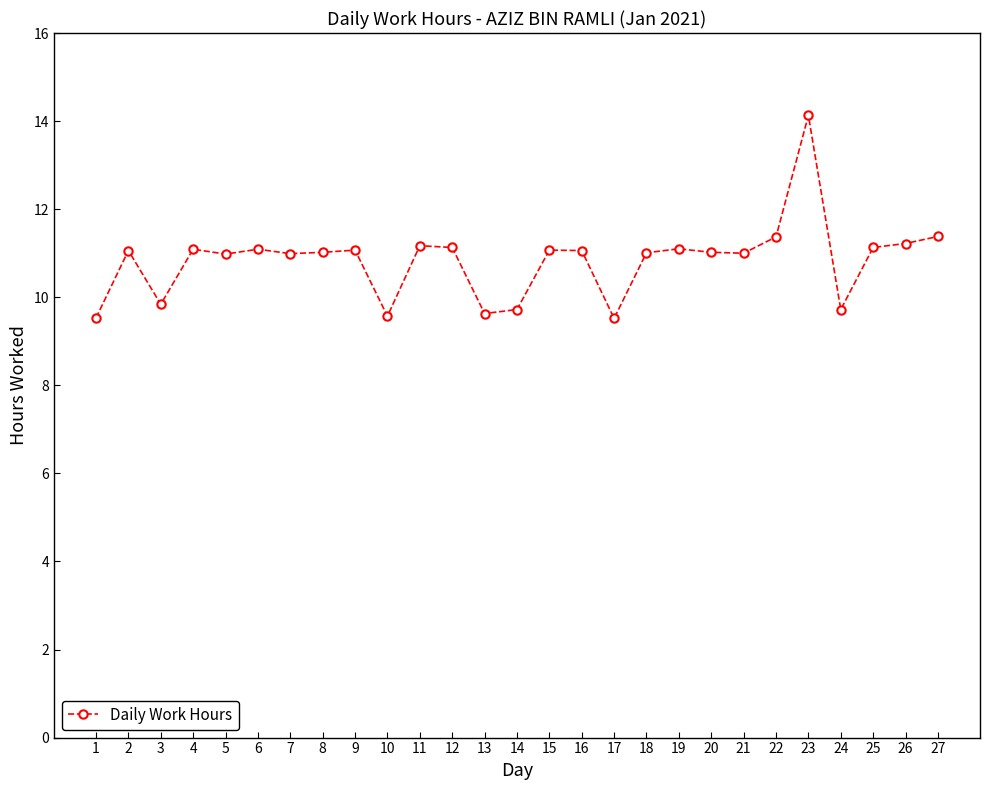

What is the average value?

10.8